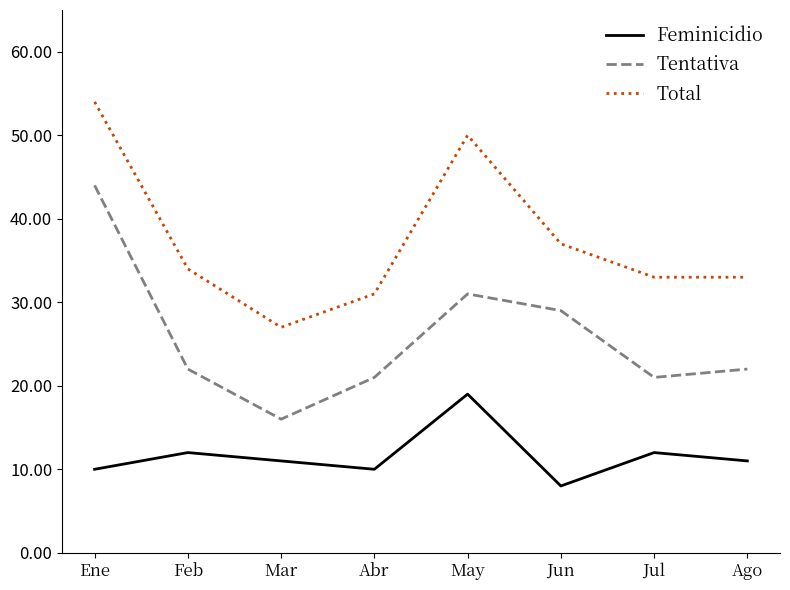

True or false: Total and Feminicidio cross at least once.

False